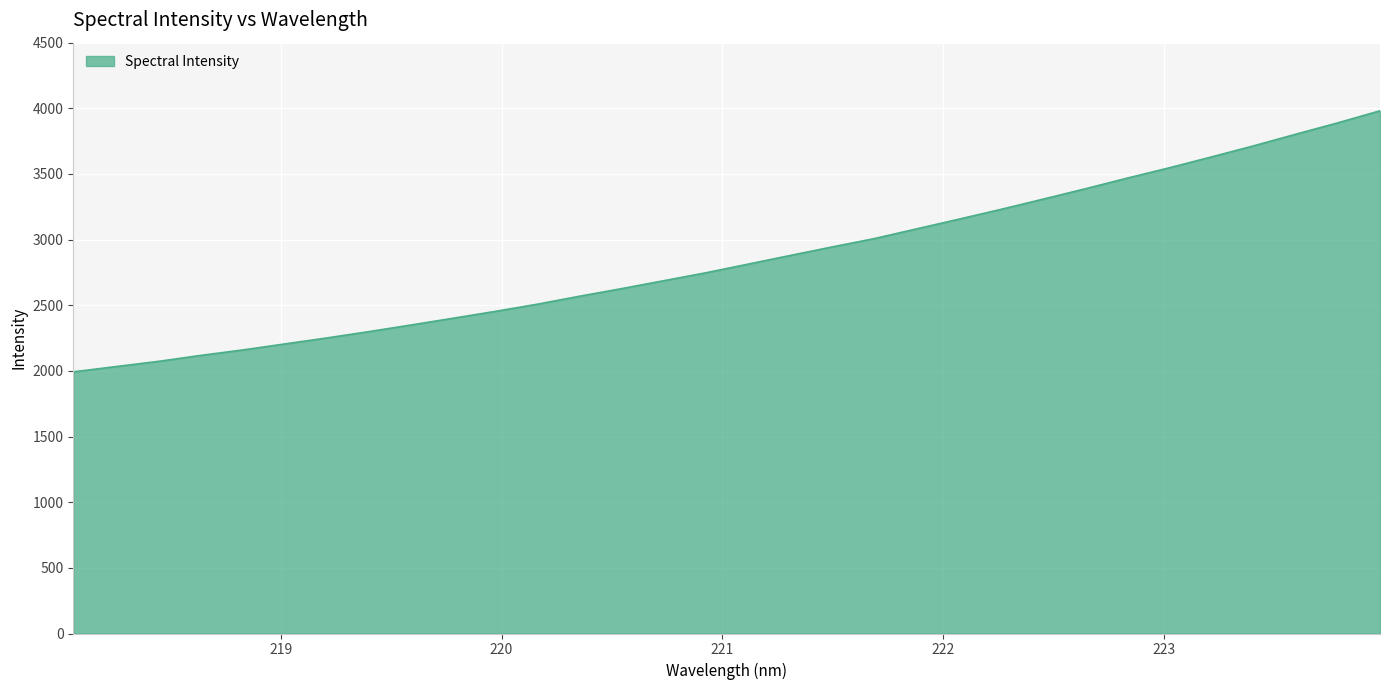

What is the maximum value shown in the chart?

3981.1